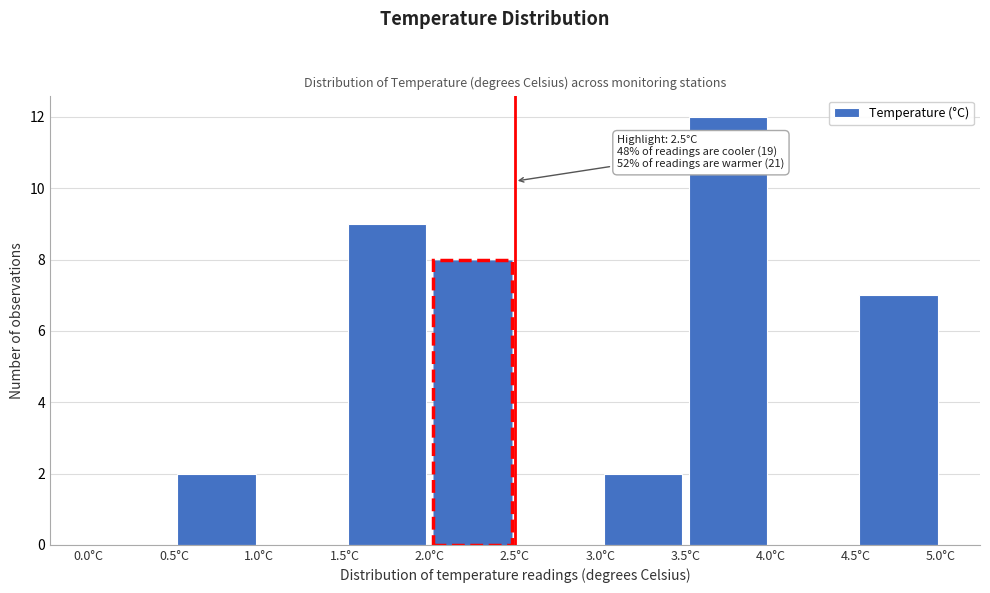

Which range on the x-axis has the tallest bar?

3.5 to 4.0